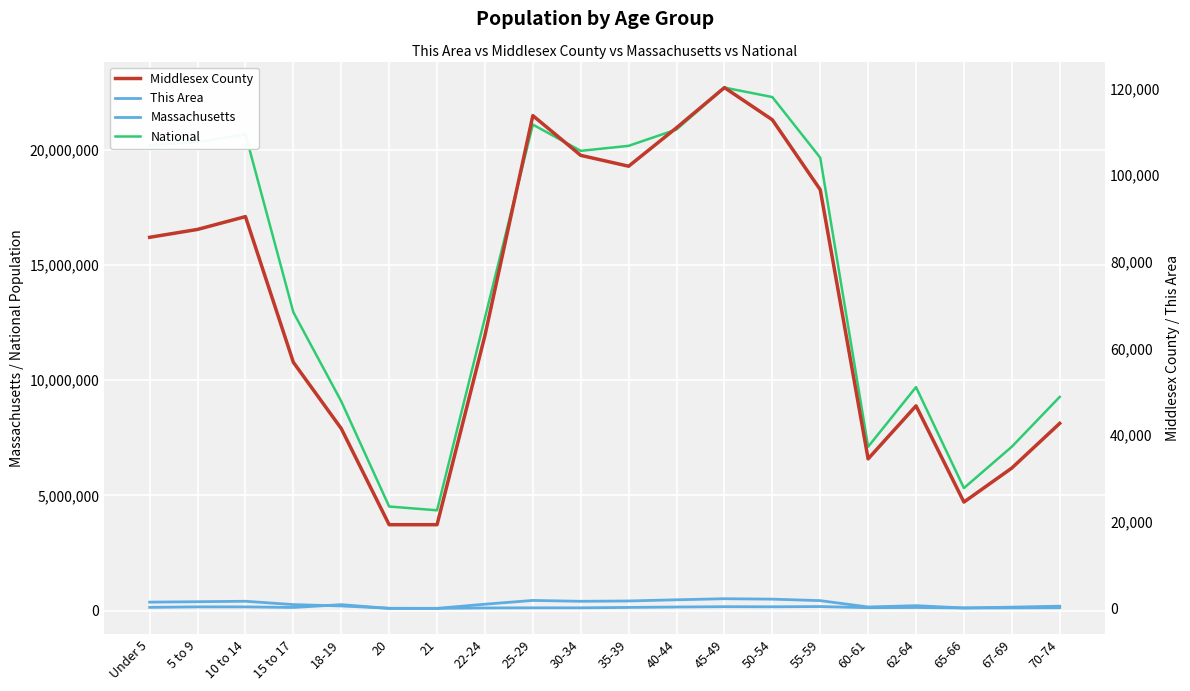

True or false: National has more than 2 points higher than both neighbors.

True